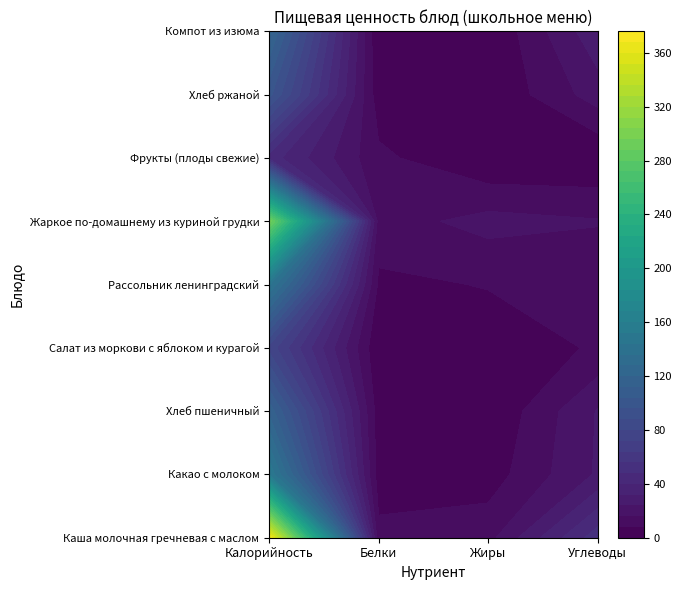

At how many categories does at least one series exceed 19?

2